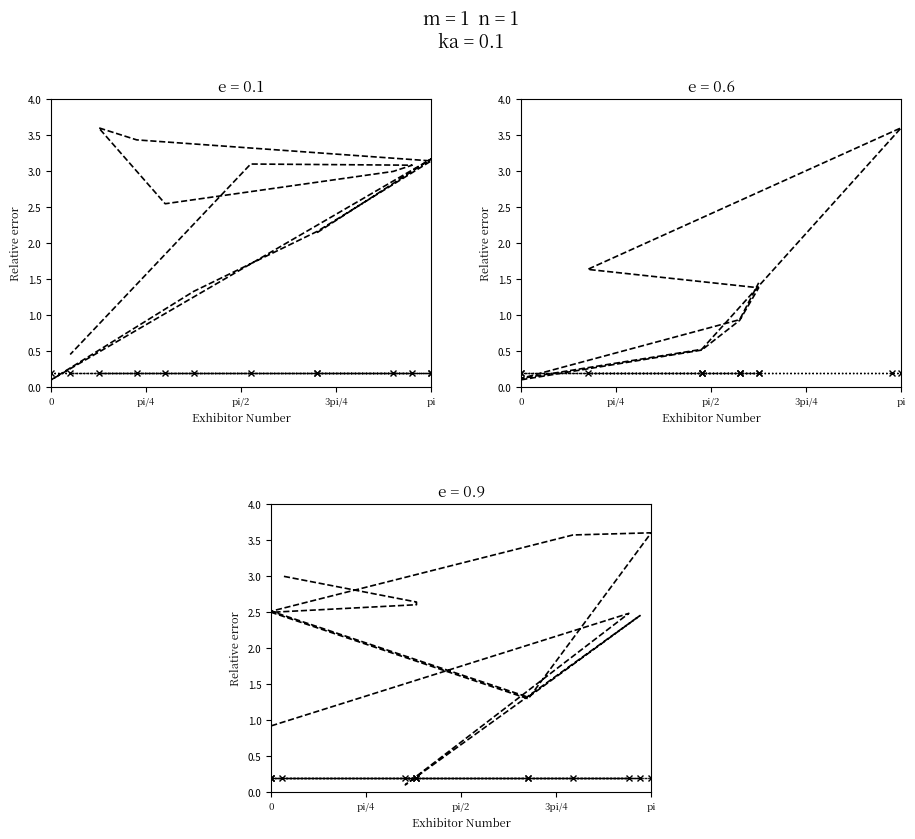

The value of dotted series at 11 is 0.1. True or false?

False